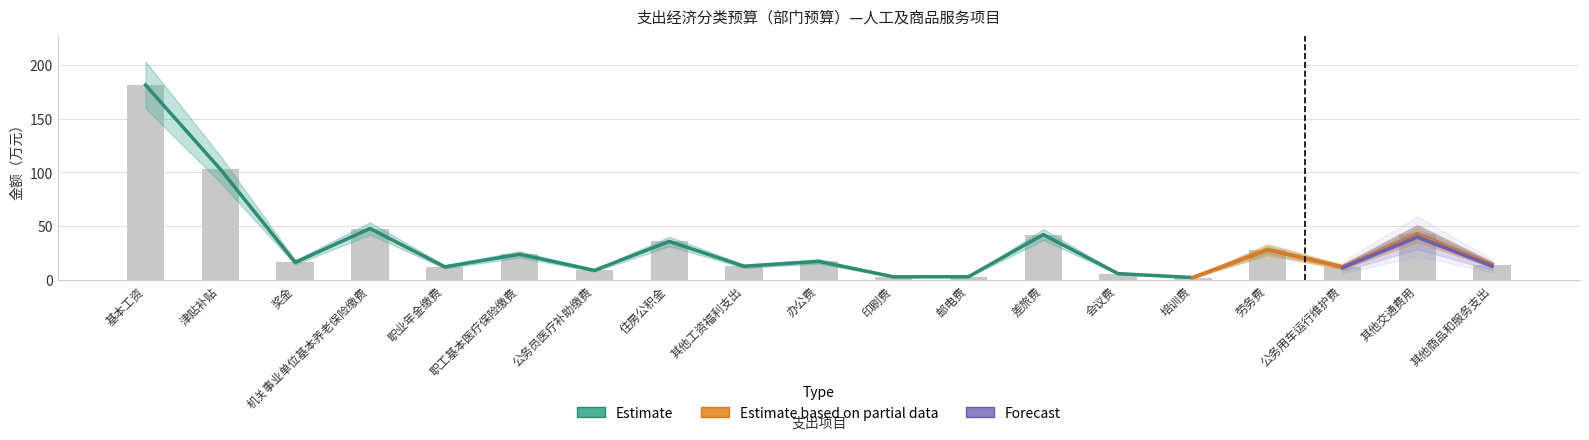

What is the average value of the 总计 series?

32.3